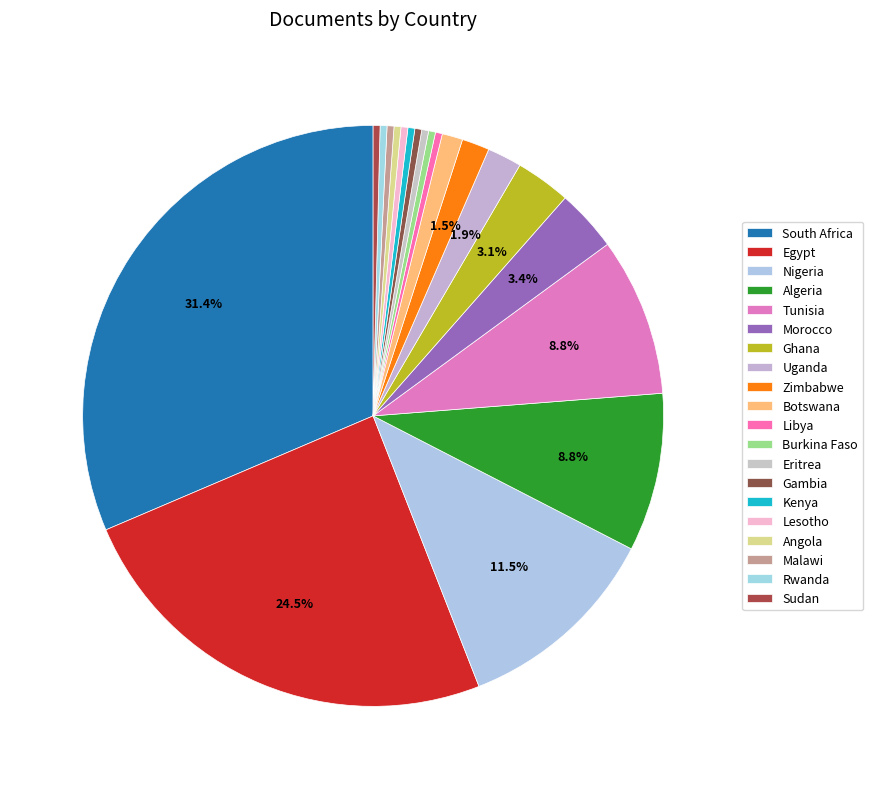

Which has a higher value, Malawi or Kenya?

Malawi